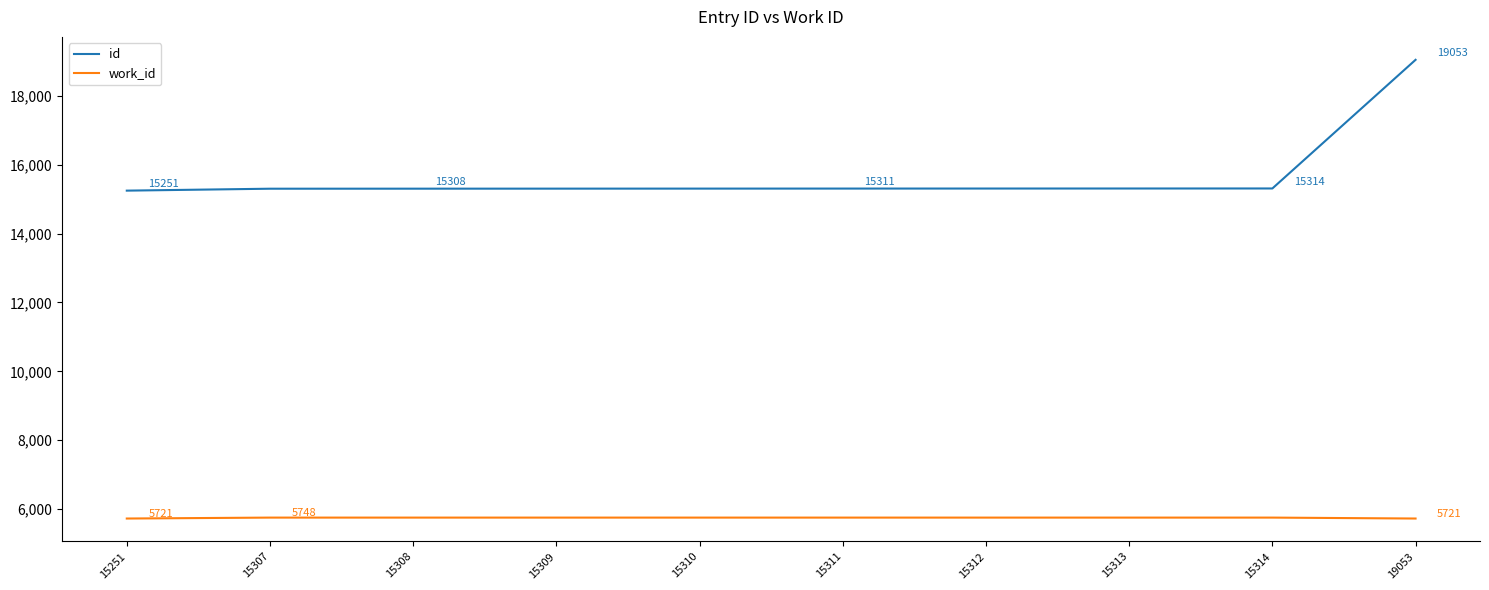

What is the sum of the work_id values at 15307 and 15313?

11496